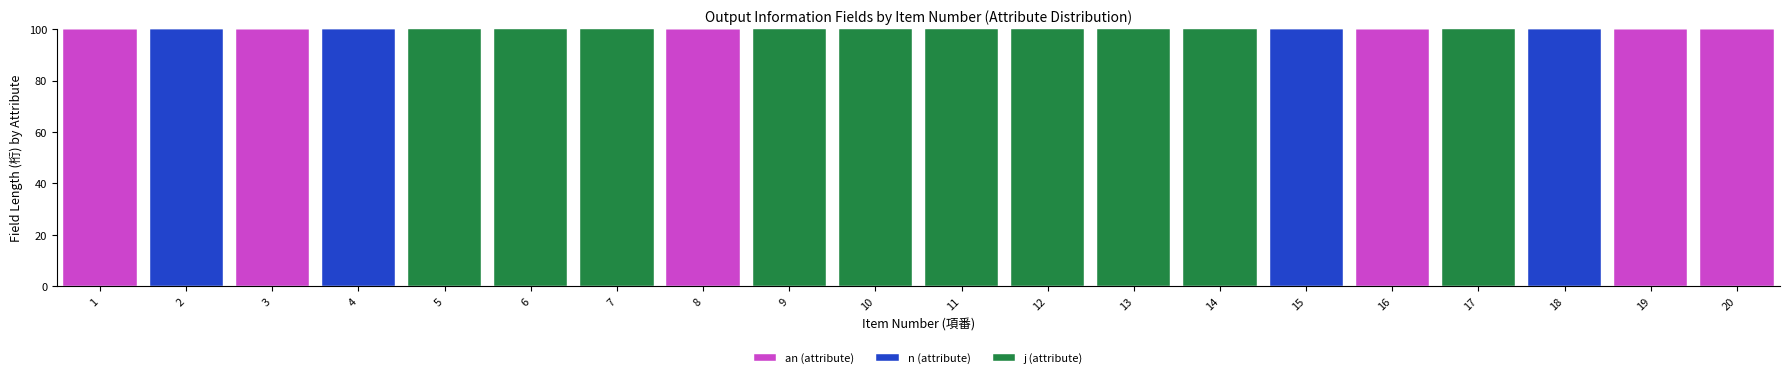

Count the number of data series in this chart.

3